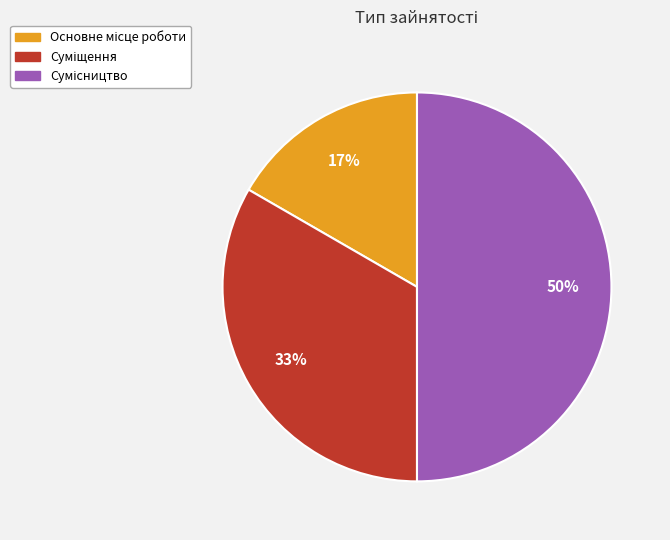

To the nearest percent, what is the average slice percentage?

33%